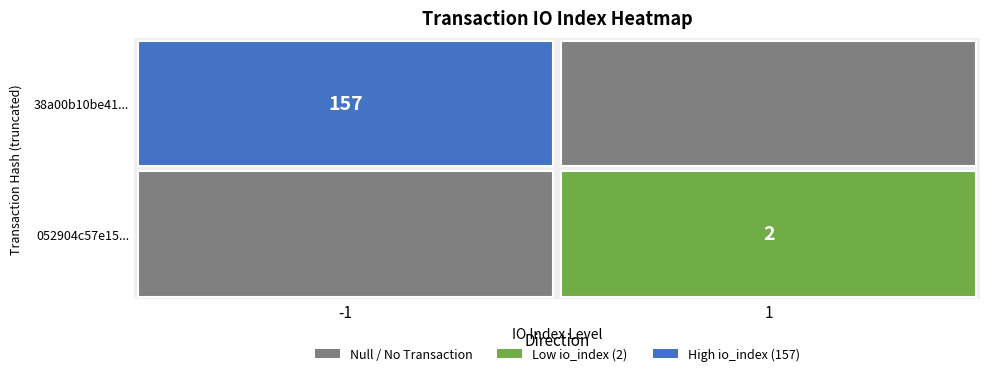

Which series has the largest range (max minus min)?

38a00b10be41a741394970fc8cc41c9c6e07a0c